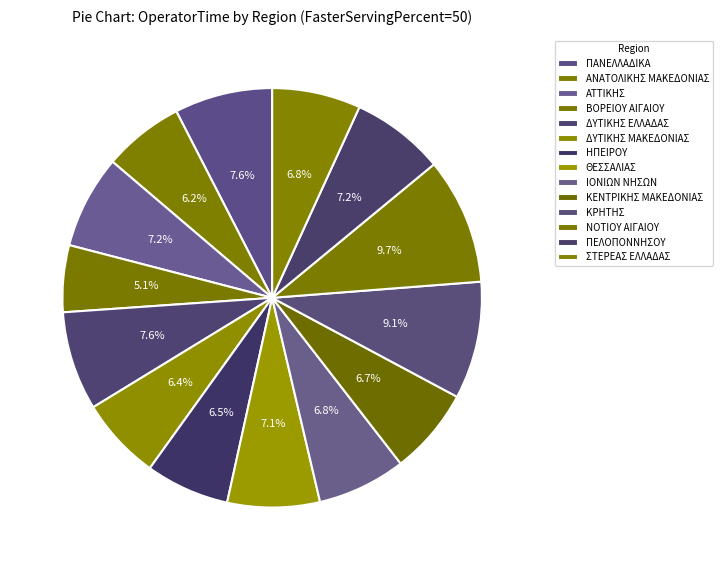

How many segments does this pie chart have?

14